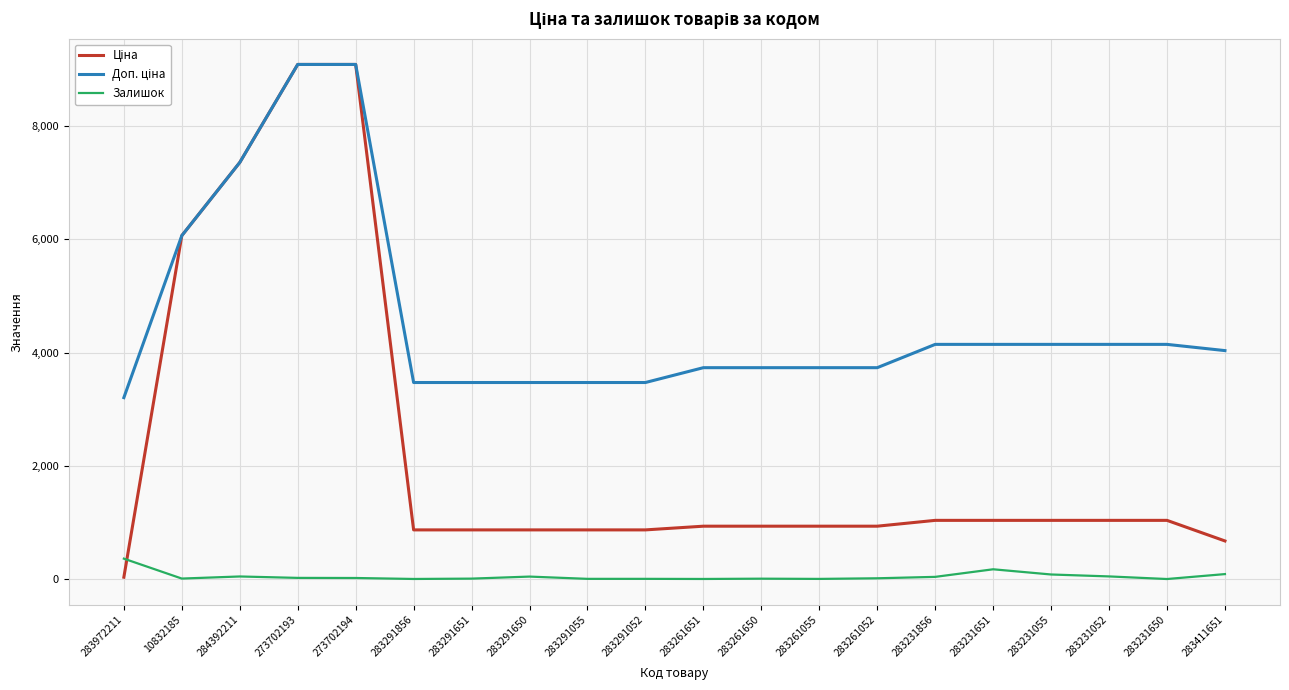

How many distinct data groups are displayed?

3